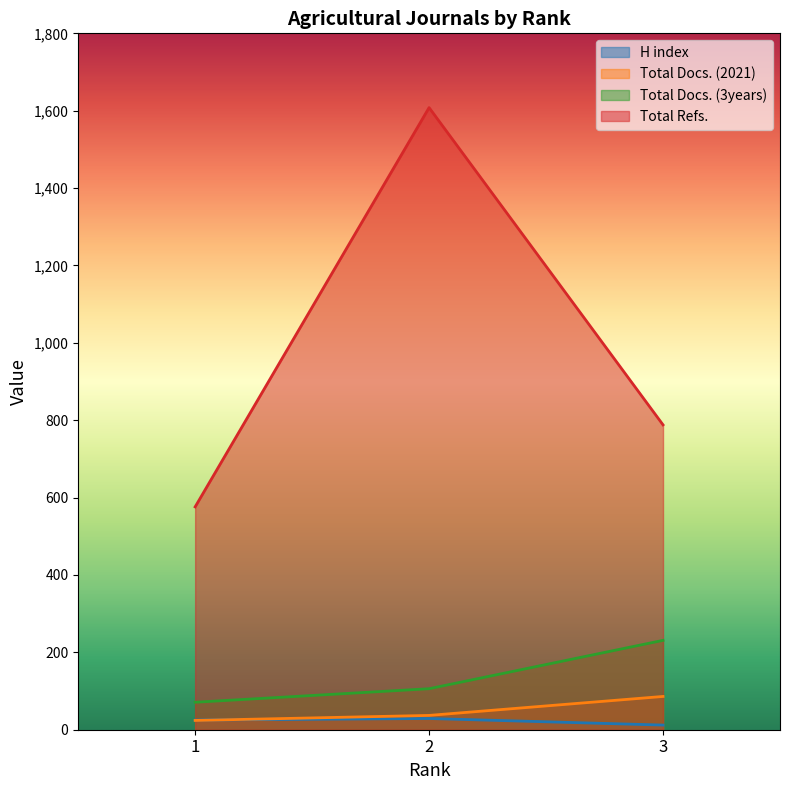

Reading left to right, what are all the values shown in this chart?

H index: 1=25	2=29	3=12
Total Docs. (2021): 1=24	2=37	3=86
Total Docs. (3years): 1=71	2=106	3=231
Total Refs.: 1=576	2=1608	3=788